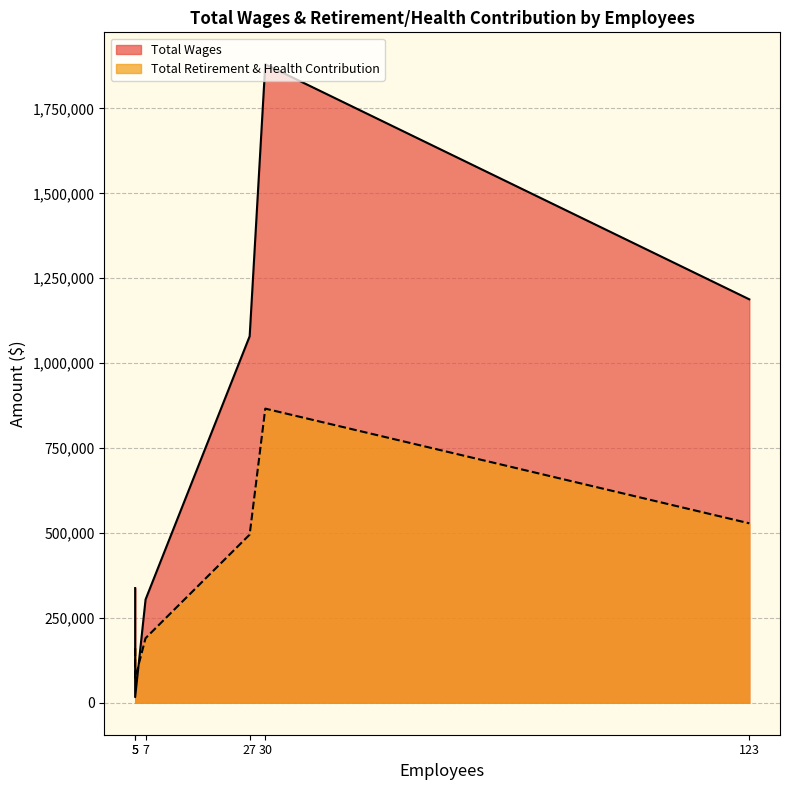

What is the difference between the maximum and minimum values in the Total Retirement & Health Contribution series?

792723